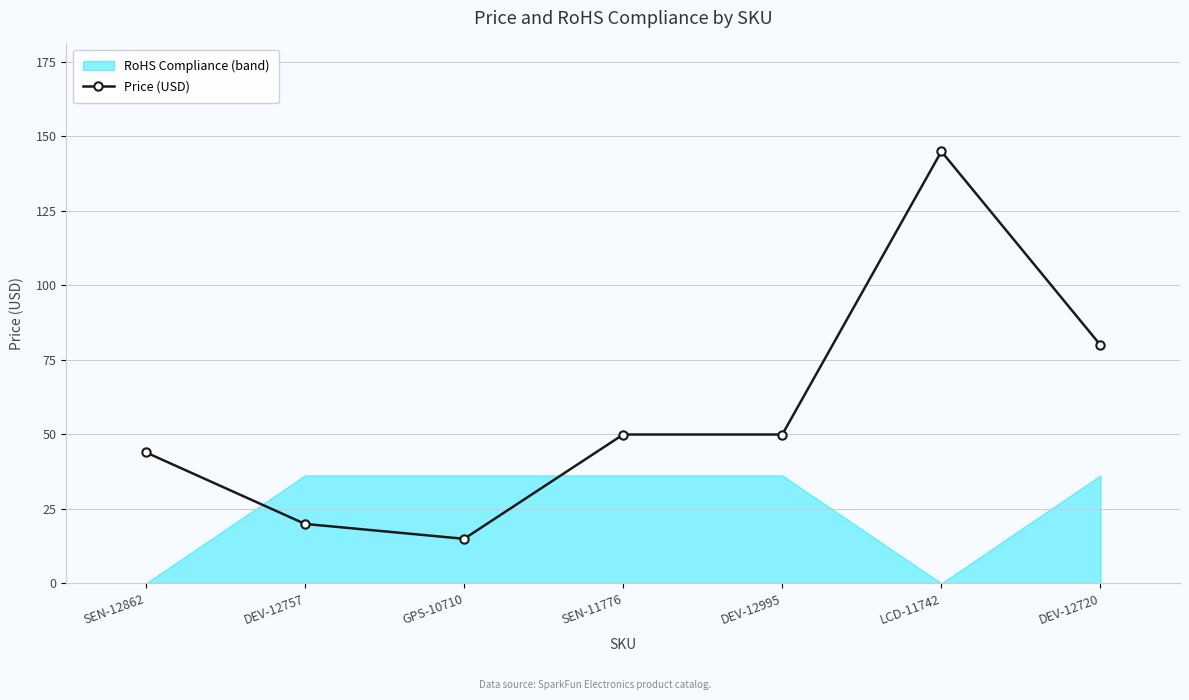

How many values are below 49?

3